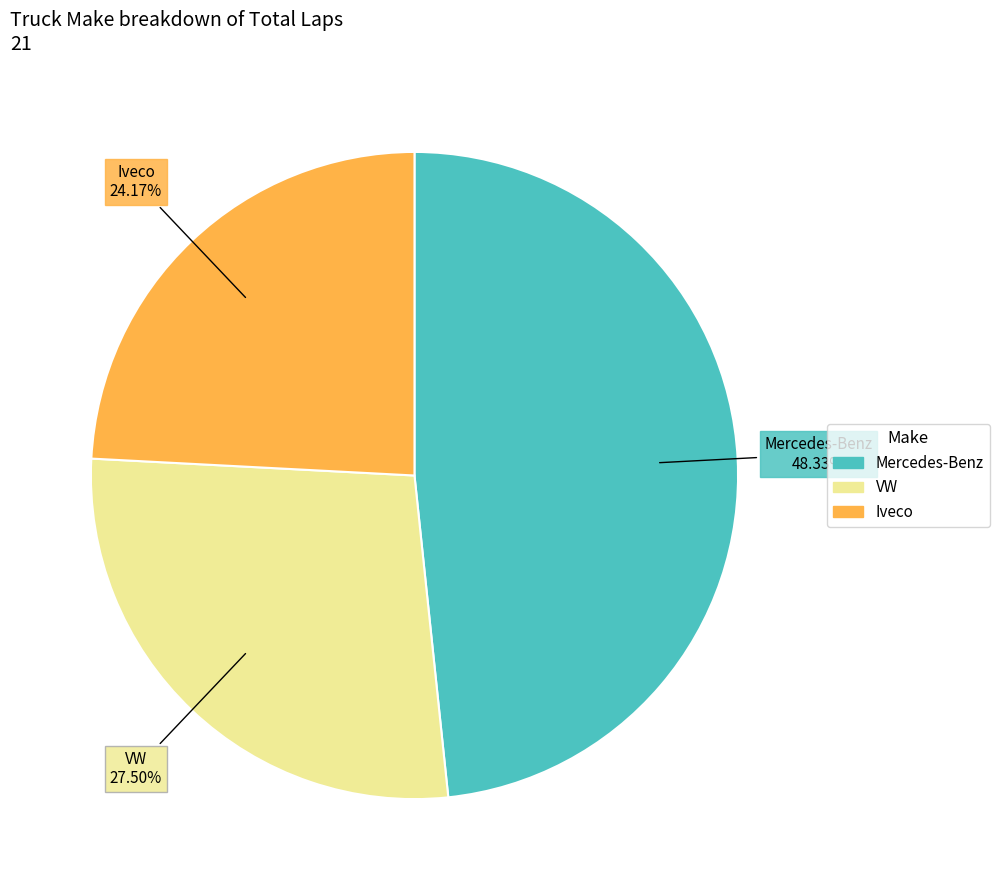

Do Iveco and VW together represent more than half of the pie?

Yes